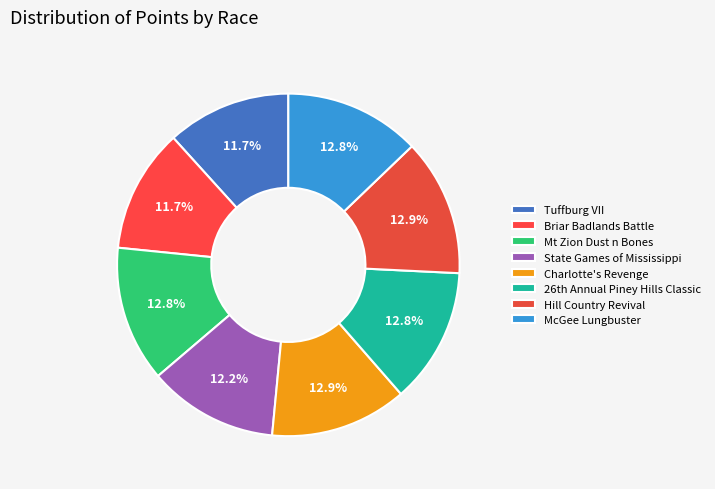

What is the ratio of the value at State Games of Mississippi to the value at Mt Zion Dust n Bones?

1.0